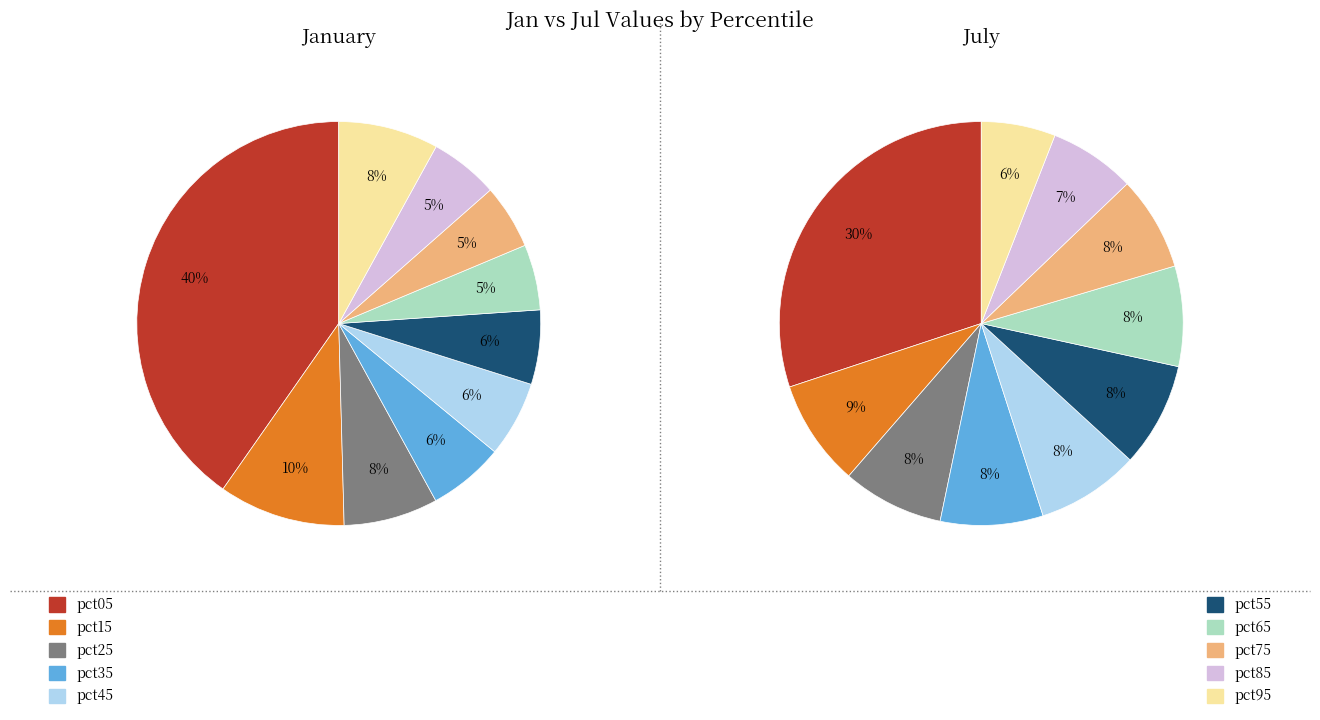

Does jul_values account for over 50% of the chart?

No